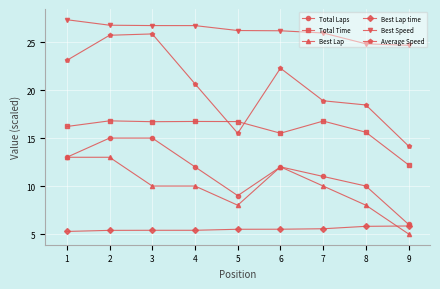

True or false: Best Speed has more than 2 interior local peaks.

False